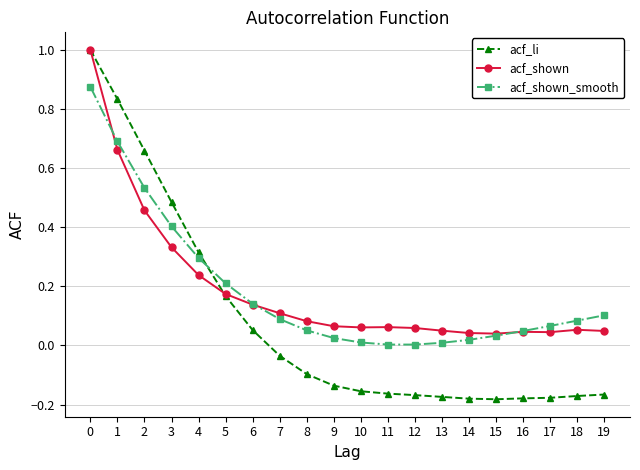

What is the maximum value shown in the chart?

1.0